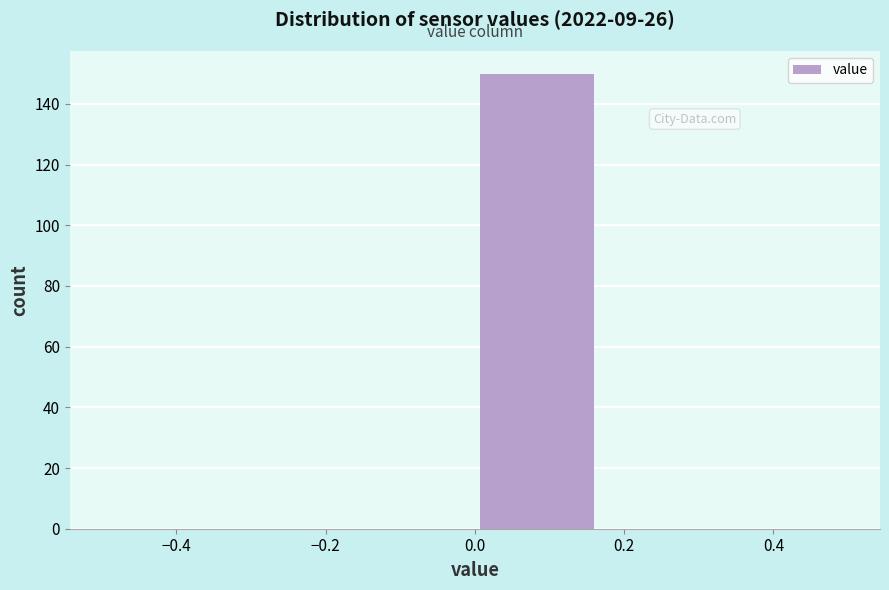

Reading left to right, transcribe this chart: for each bar, give the range it covers on the x-axis and its height. Neither the bar edges nor the heights are printed on the chart, so give them approximately, as read against the axes.

-0.50 to -0.34: 0
-0.34 to -0.16: 0
-0.16 to 0.00: 0
0.00 to 0.16: 150
0.16 to 0.34: 0
0.34 to 0.50: 0